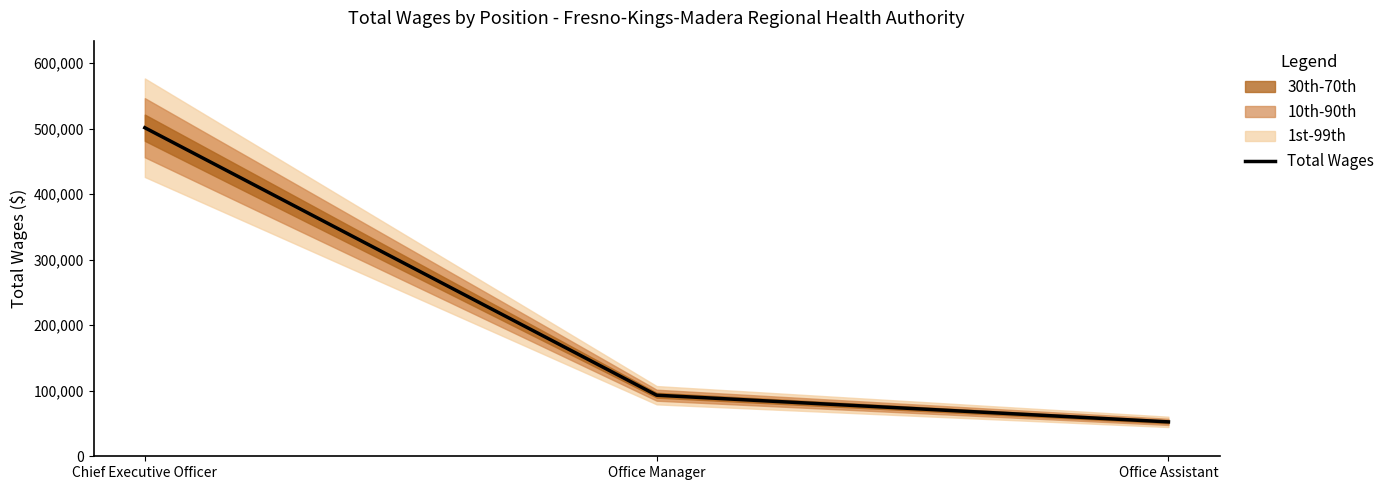

What is the change in value from Chief Executive Officer to Office Assistant?

-449059